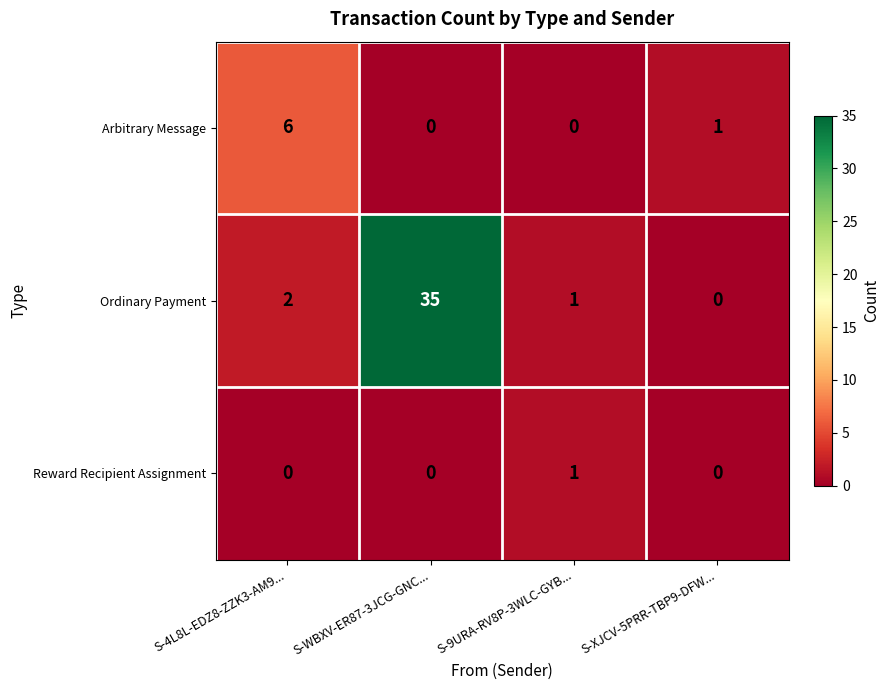

Which series has the largest total across all categories?

Ordinary Payment